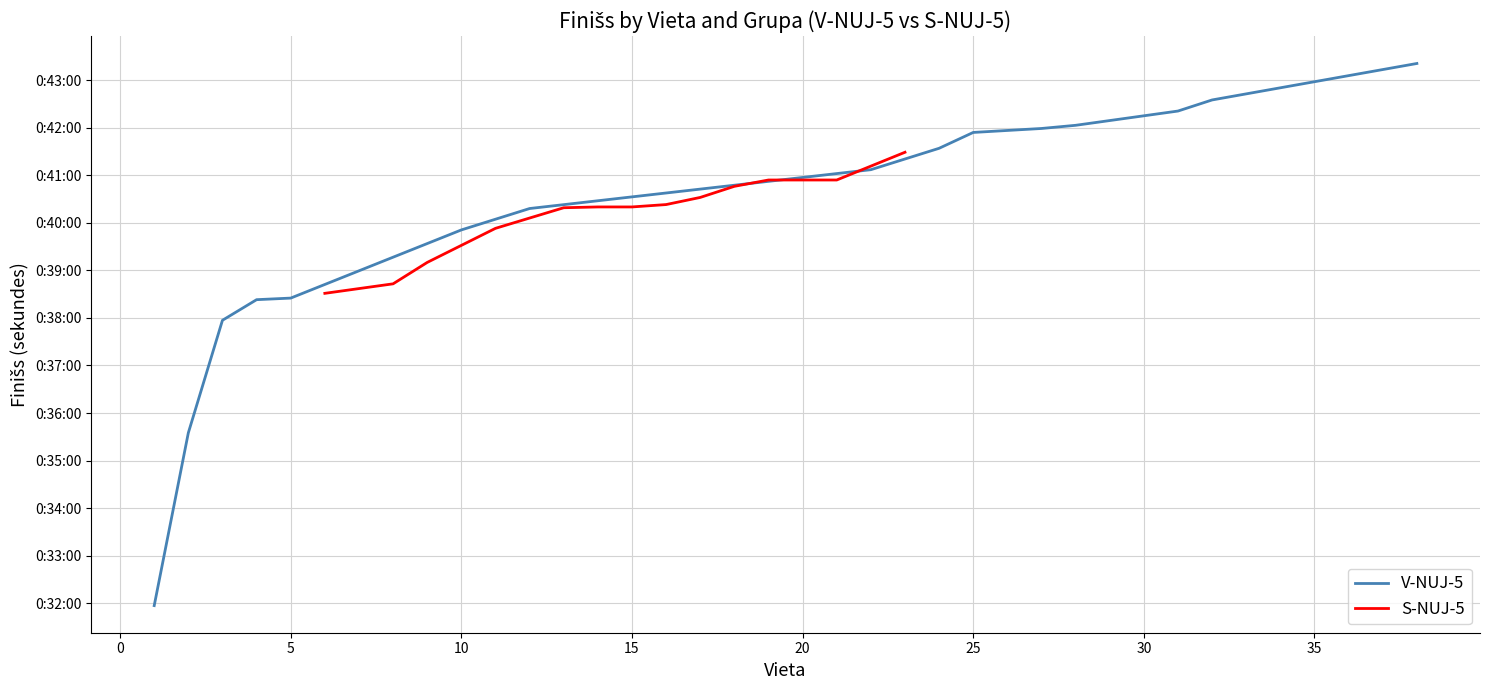

What is the value of the V-NUJ-5 point at the 2nd from the left?

2135